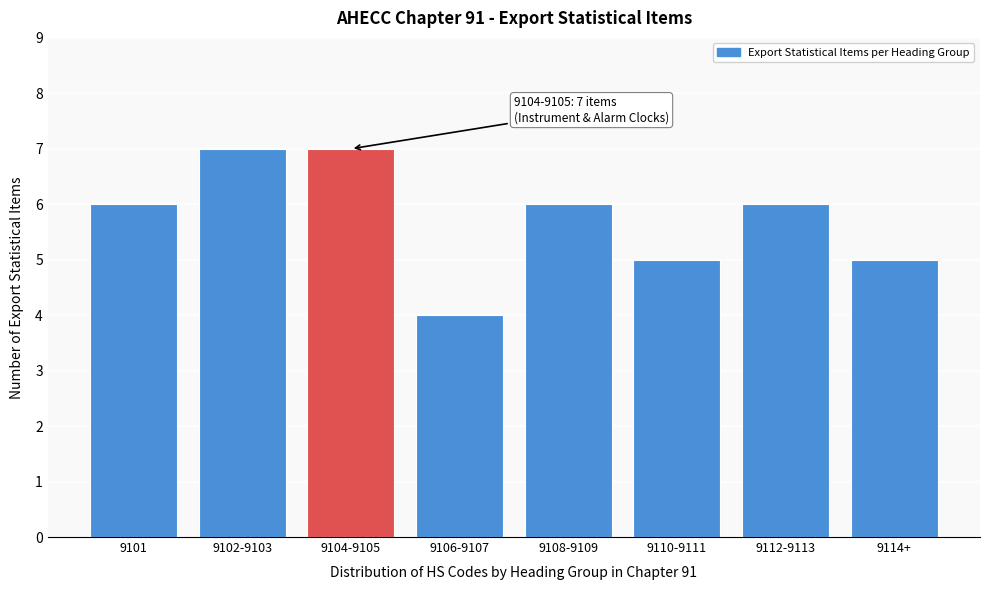

Reading right to left, transcribe all the data shown in this chart.

5	6	5	6	4	7	7	6